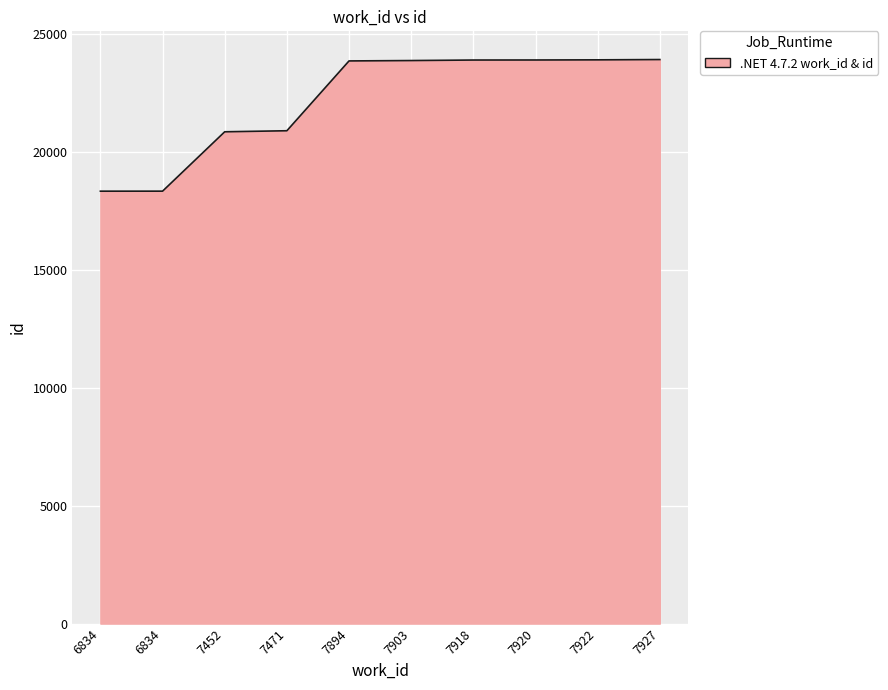

Reading right to left, extract all data points from this chart.

23930	23917	23911	23909	23887	23871	20909	20865	18346	18345